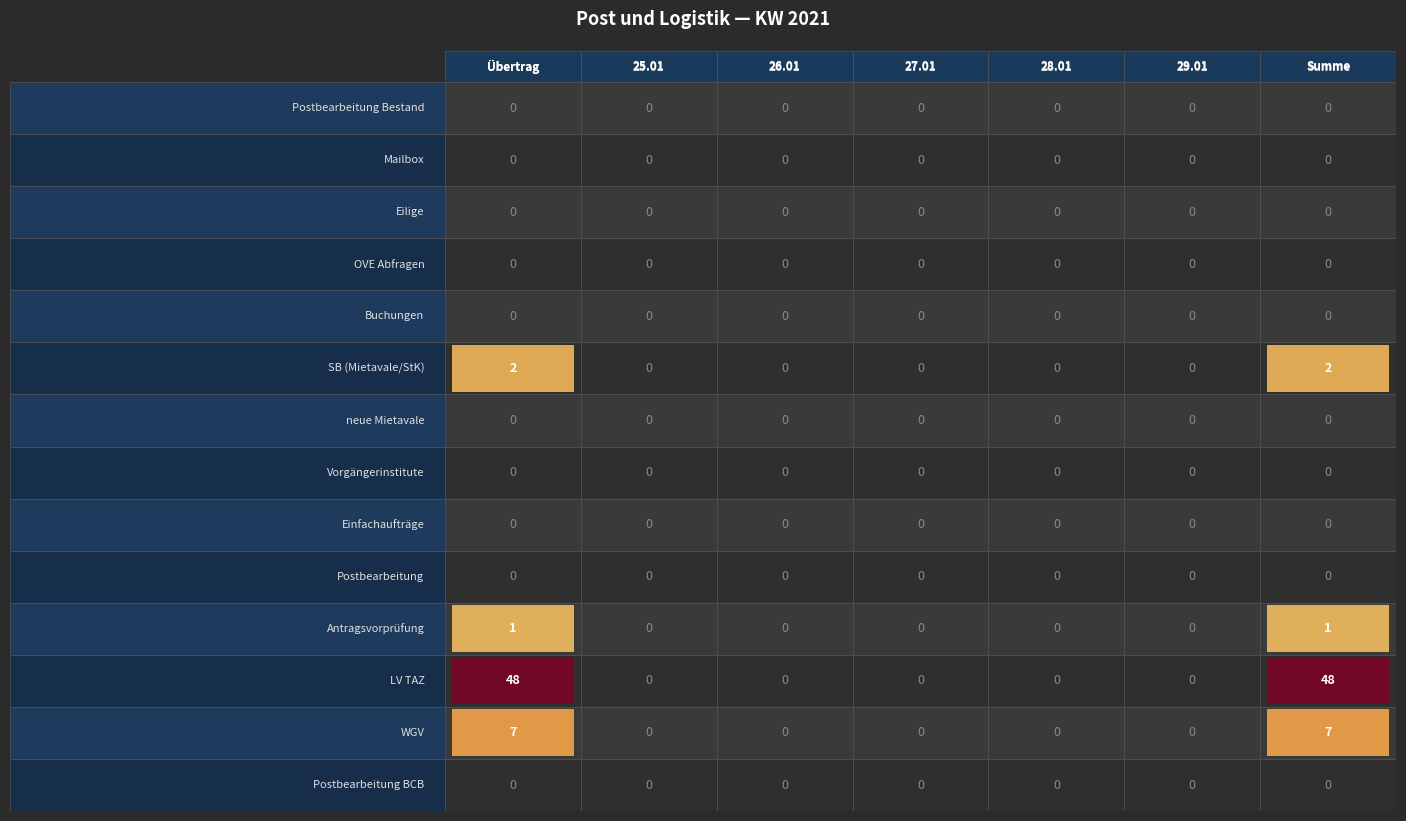

Reading left to right, extract all data points from this chart.

Postbearbeitung Bestand: 0	0	0	0	0	0	0
Mailbox: 0	0	0	0	0	0	0
Eilige: 0	0	0	0	0	0	0
OVE Abfragen: 0	0	0	0	0	0	0
Buchungen: 0	0	0	0	0	0	0
SB (Mietavale/StK): 2	0	0	0	0	0	2
neue Mietavale: 0	0	0	0	0	0	0
Vorgängerinstitute: 0	0	0	0	0	0	0
Einfachaufträge: 0	0	0	0	0	0	0
Postbearbeitung: 0	0	0	0	0	0	0
Antragsvorprüfung: 1	0	0	0	0	0	1
LV TAZ: 48	0	0	0	0	0	48
WGV: 7	0	0	0	0	0	7
Postbearbeitung BCB: 0	0	0	0	0	0	0